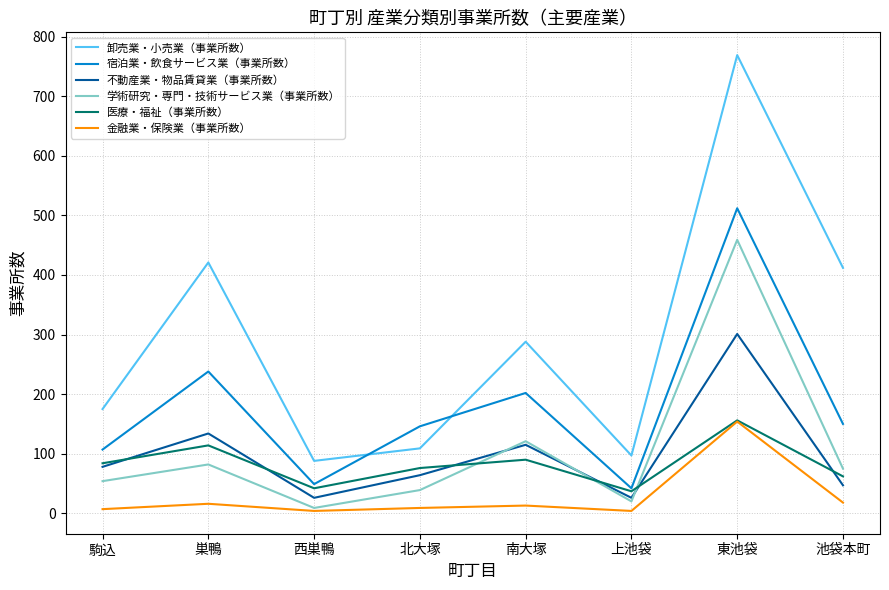

The 金融業・保険業（事業所数） series shows 7 at 駒込. True or false?

True